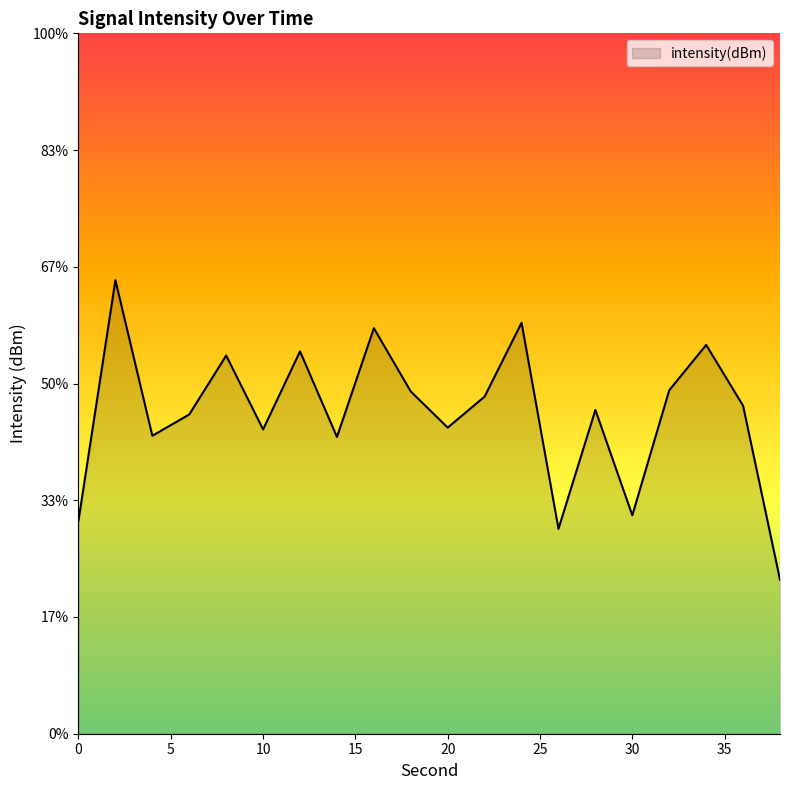

Does the chart have visible grid lines?

No